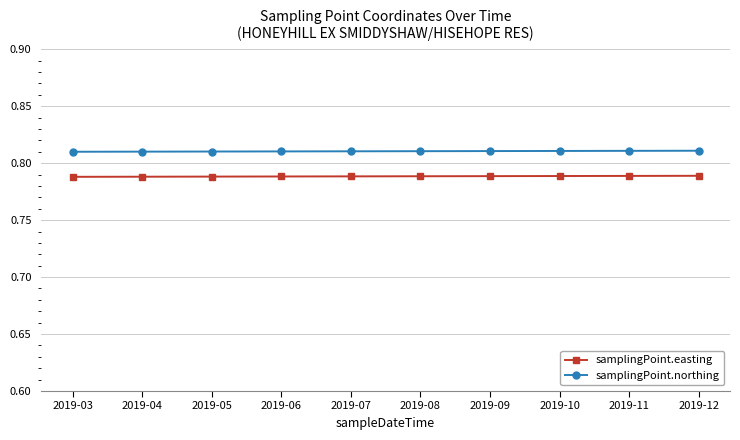

Is it true that samplingPoint.easting equals 0.3 at 2019-10?

False